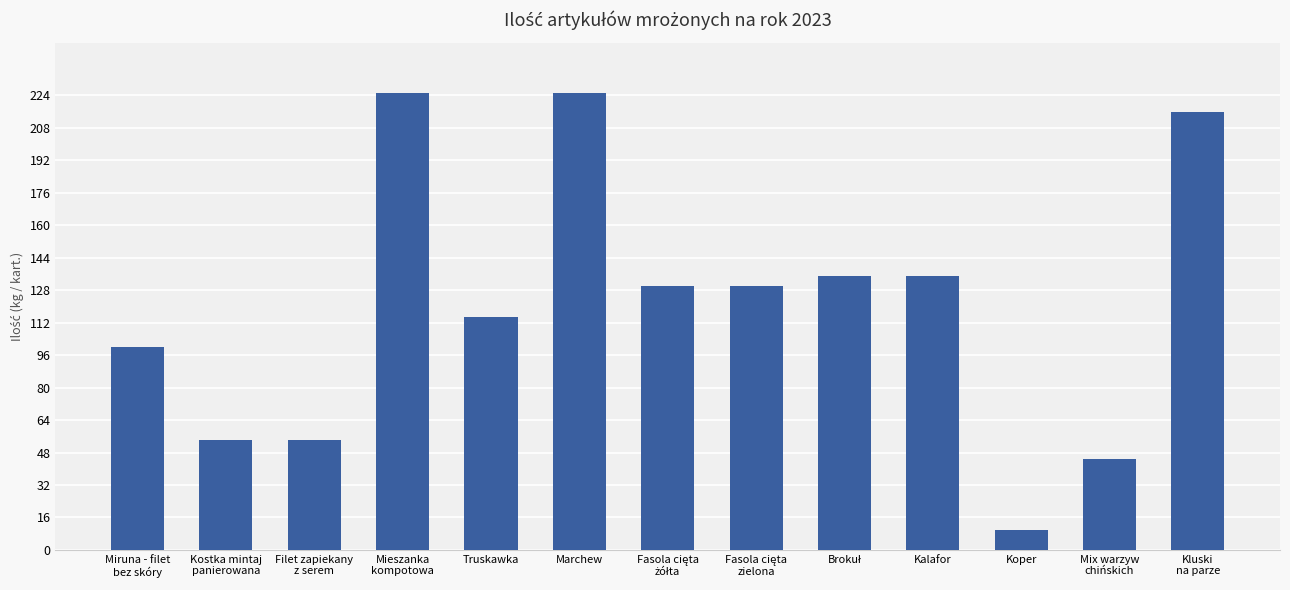

What is the average value?

121